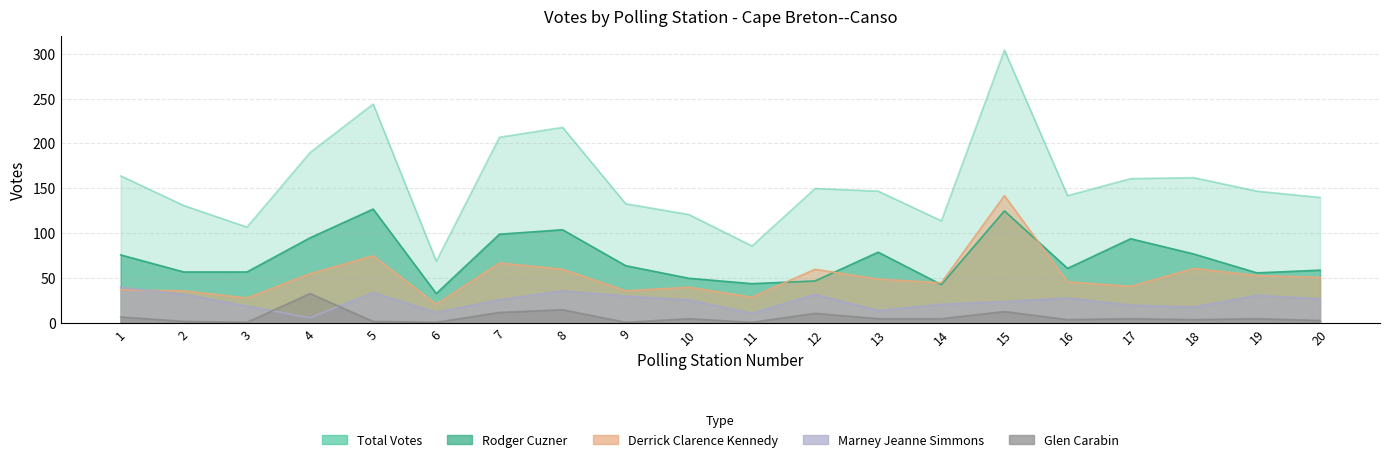

What is the sum of the Derrick Clarence Kennedy values at 19 and 3?

81